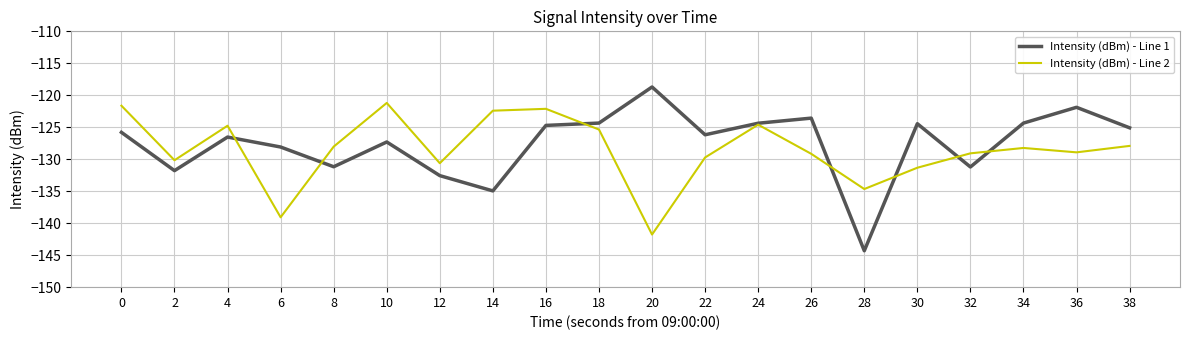

The Intensity (dBm) - Line 1 series shows -126.2 at 22. True or false?

True